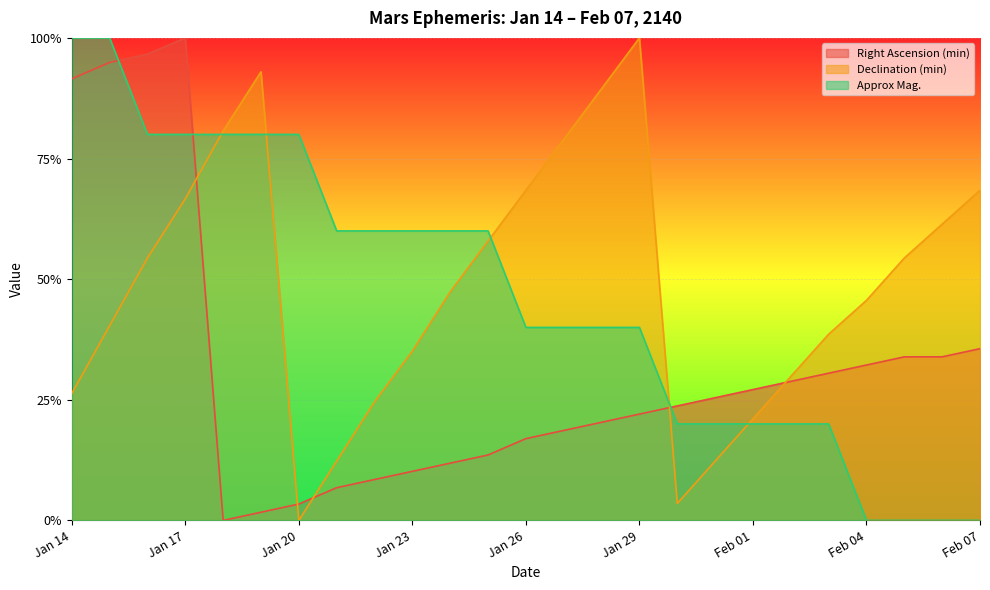

At which label does Declination (min) reach its minimum?

Jan 20